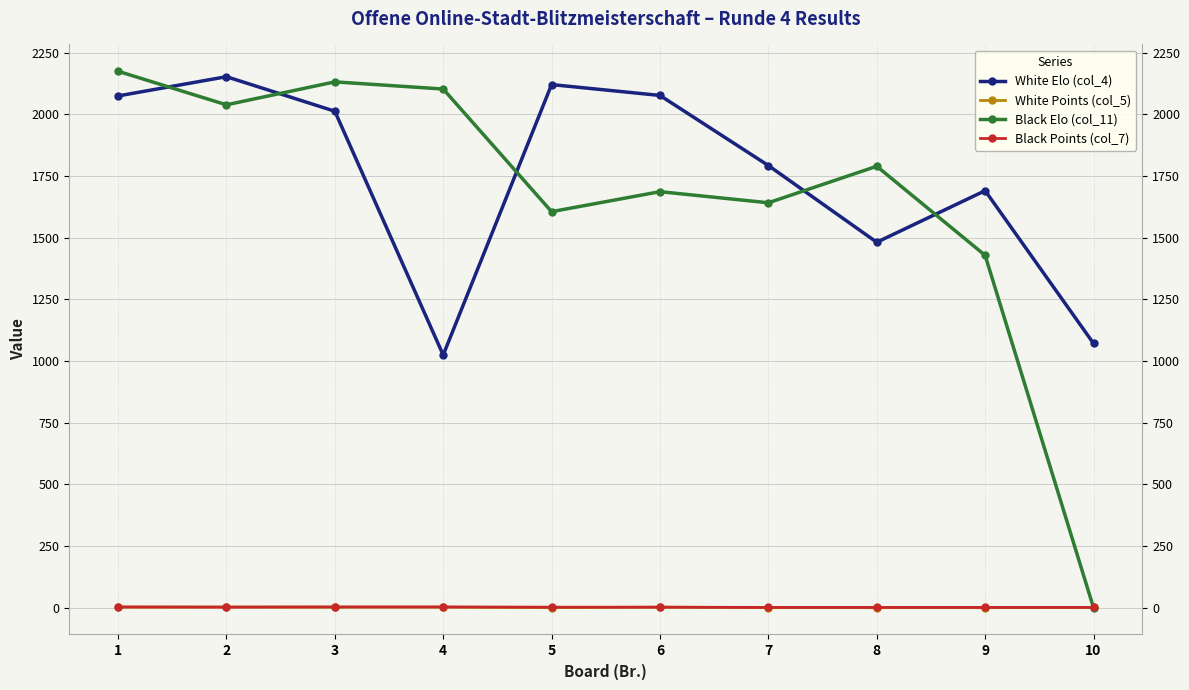

The value of Black Elo (col_11) at 3 is 2131. True or false?

True